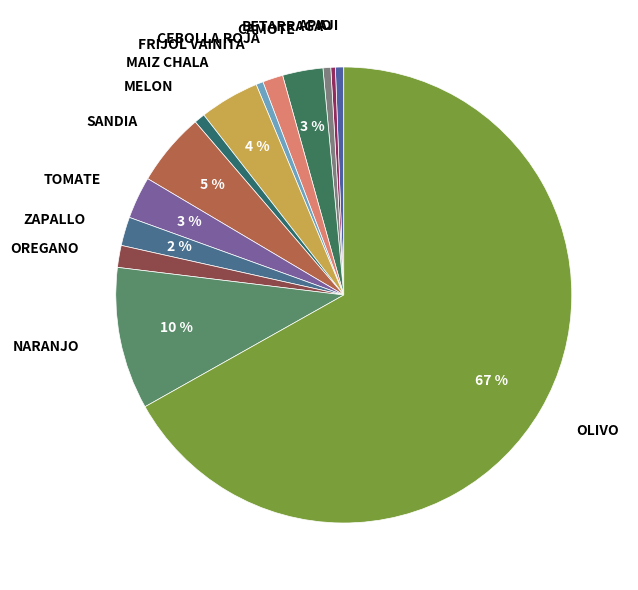

To the nearest percent, what is the average slice percentage?

7%